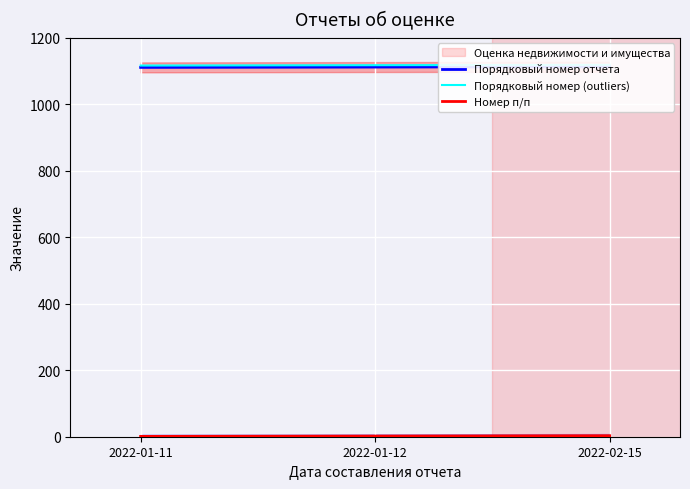

What is the label of the 2nd point from the right?

2022-01-12